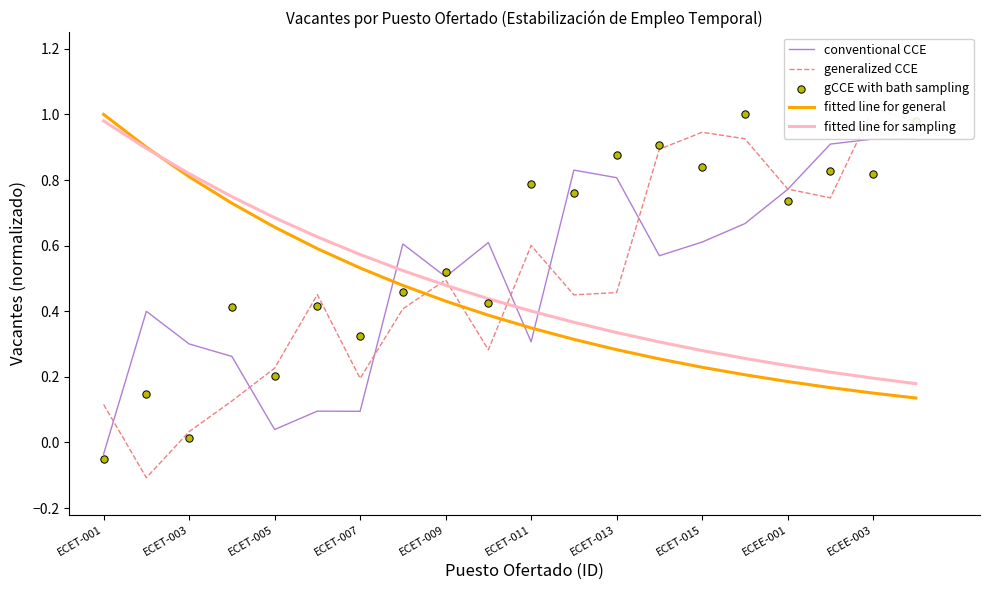

At how many categories does at least one series exceed 0?

20